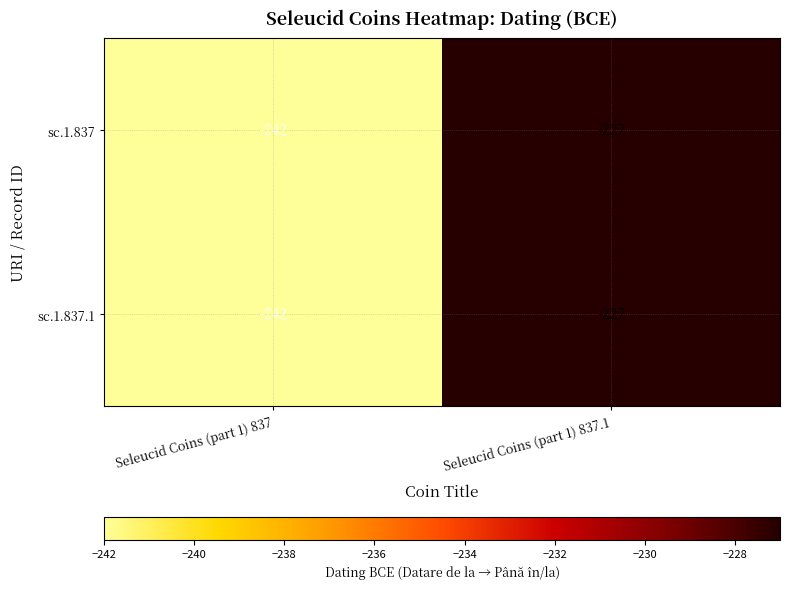

Which category has the highest value across all series?

Seleucid Coins (part 1) 837.1